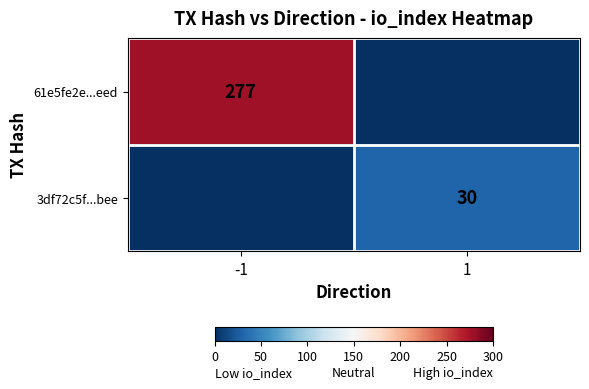

Is it true that 3df72c5f...bee equals 30 at 1?

True